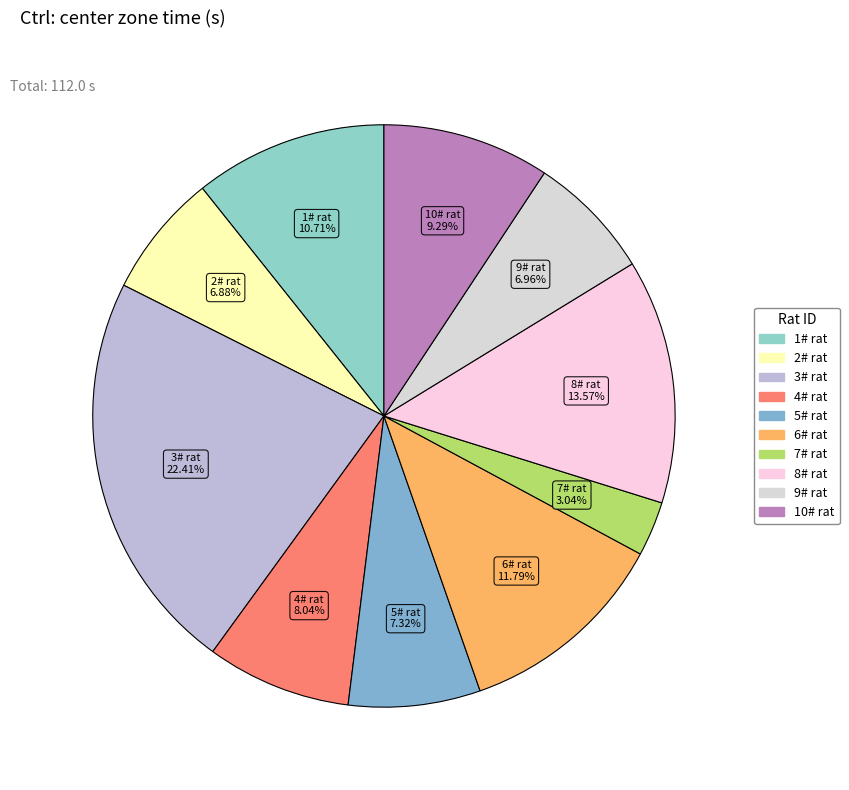

True or false: 5# rat accounts for 21% of the total.

False